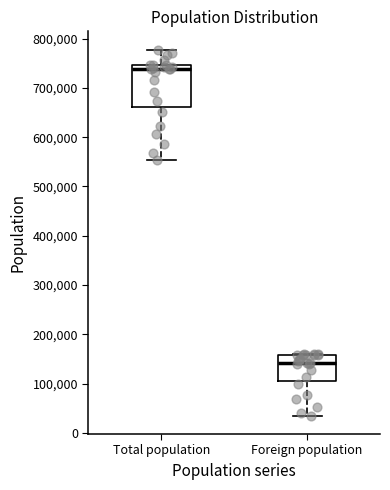

Reading left to right, read every box against the y-axis: the position of its median line, the range the box covers, and the ends of its whiskers. The values are not printed on the chart, so give them approximately, as read against the axis.

Total population: median 740000, box 660000 to 750000, whiskers 550000 to 780000
Foreign population: median 140000, box 110000 to 160000, whiskers 30000 to 160000